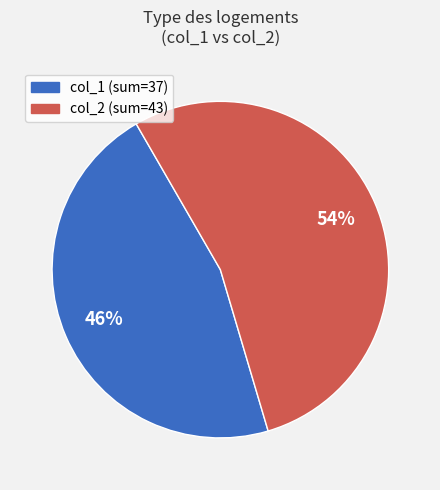

To the nearest percent, what is the average slice percentage?

50%